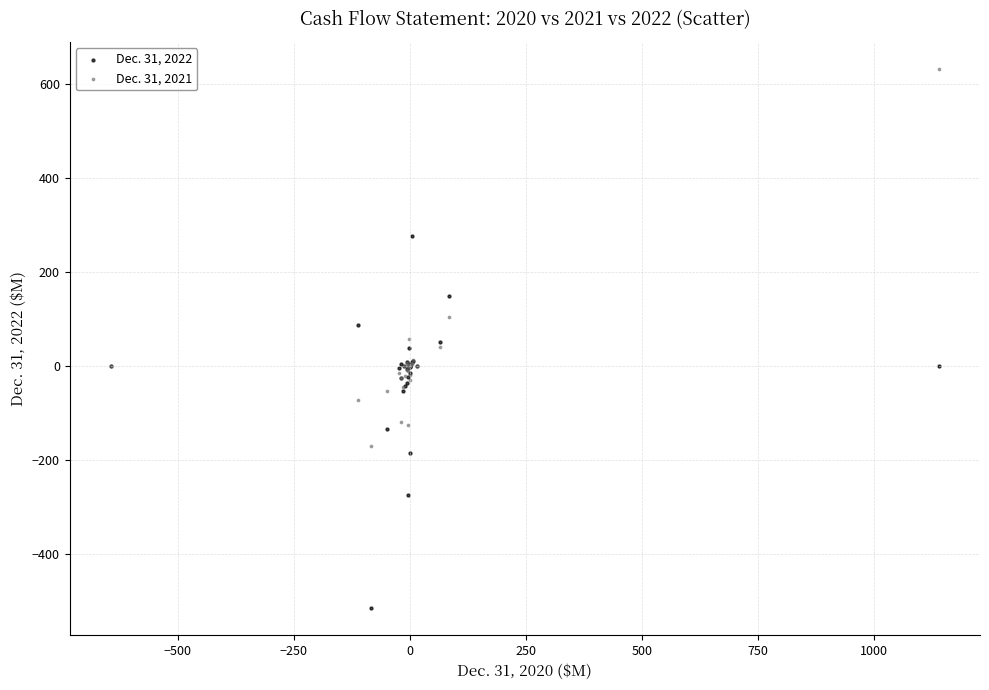

What is the X range (max minus min) for the scatter plot?

1783.6